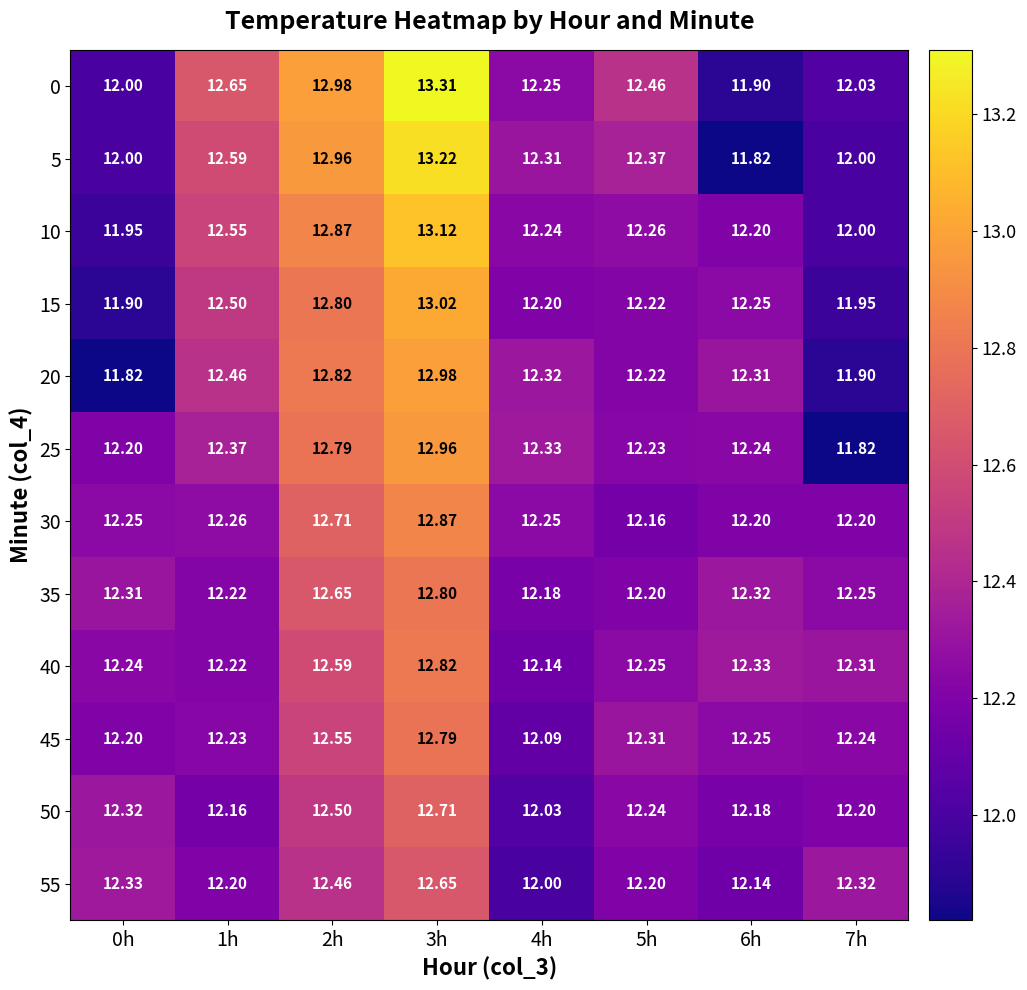

At which category does the chart reach its peak across all series?

3h